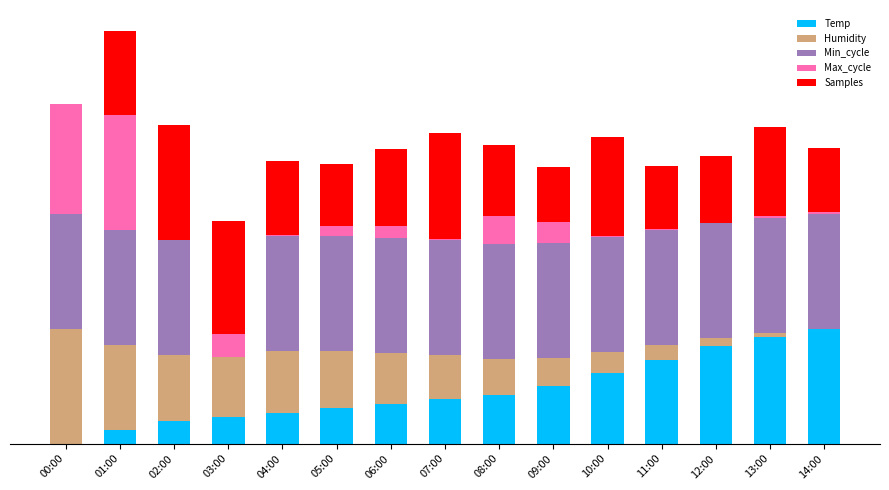

What is the difference between the maximum and minimum values in the Min_cycle series?

100.0